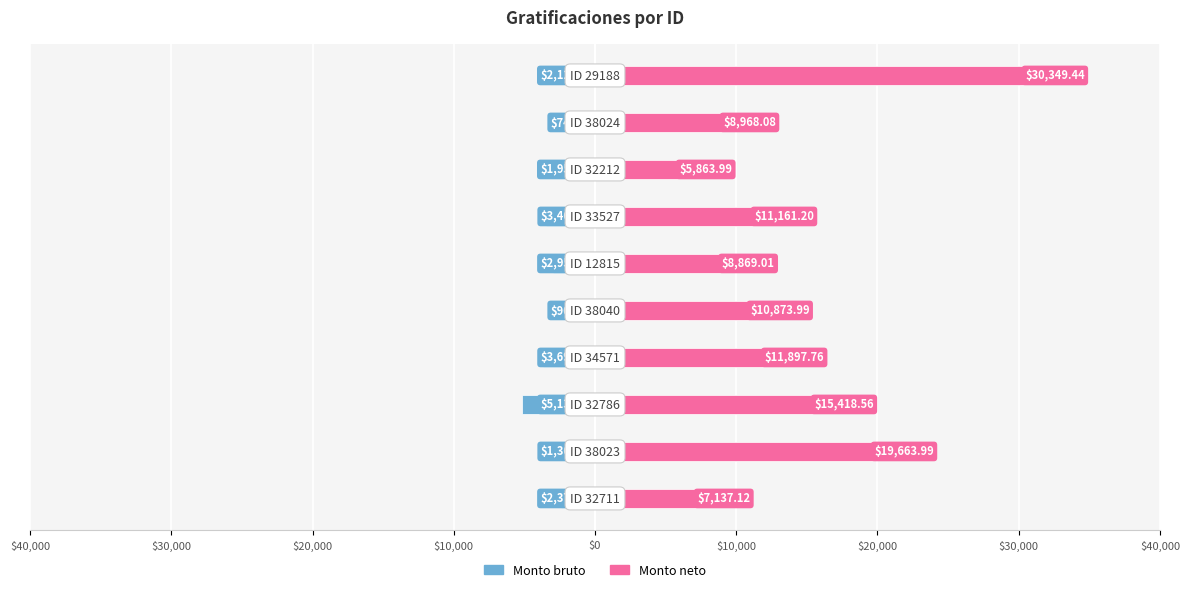

What is the highest value of the Monto neto series?

30349.4